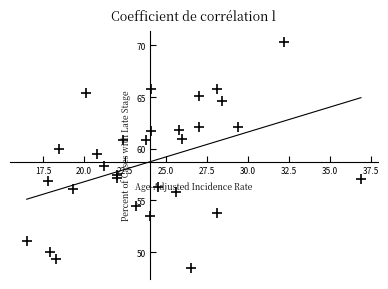

What is the range of X values (max minus min)?

20.4